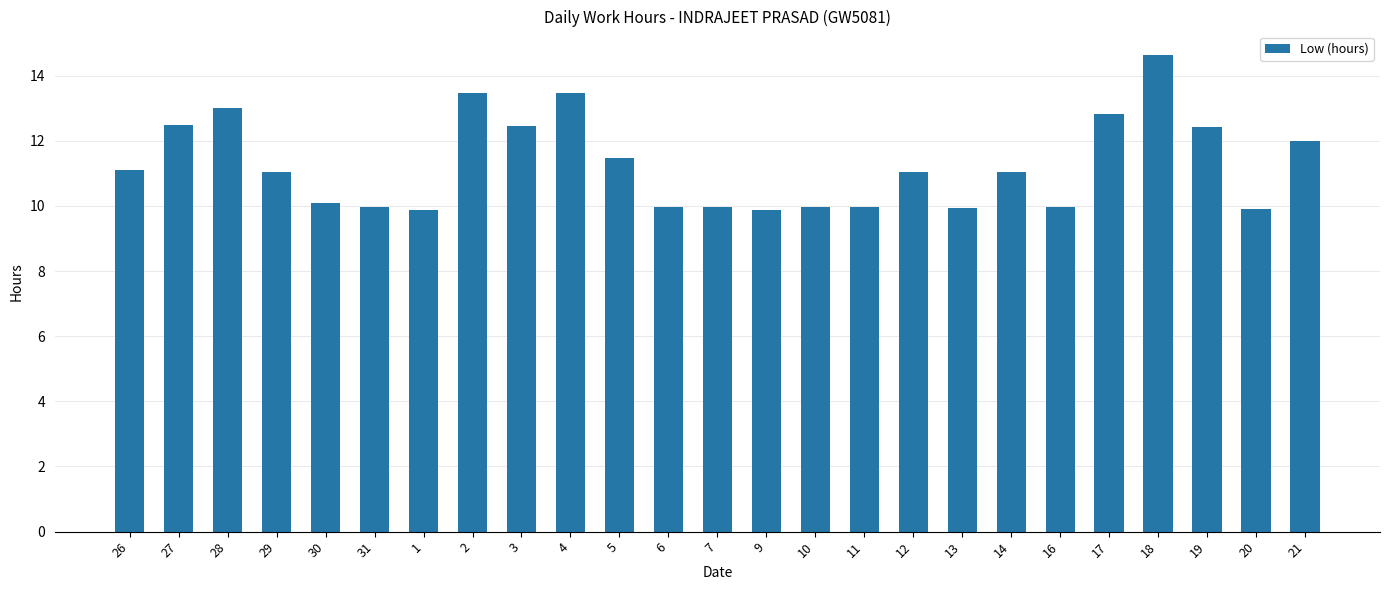

What is the label of the 21st bar from the left?

17